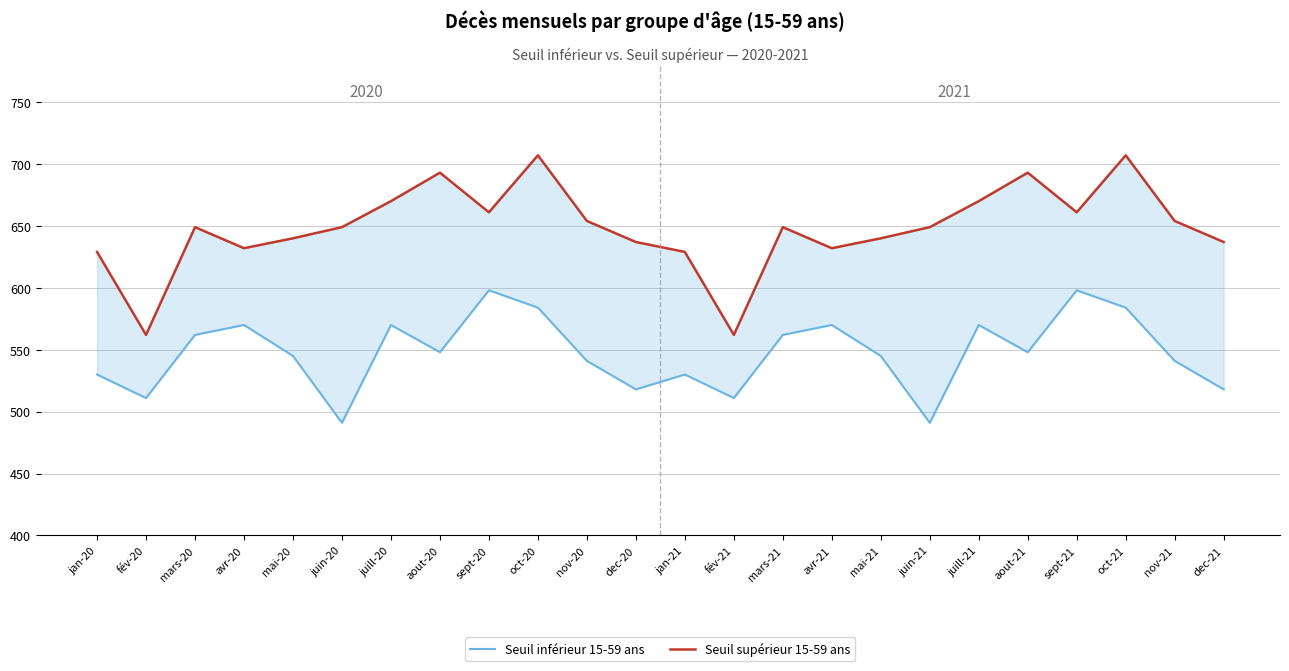

What is the maximum value for Seuil inférieur 15-59 ans?

598